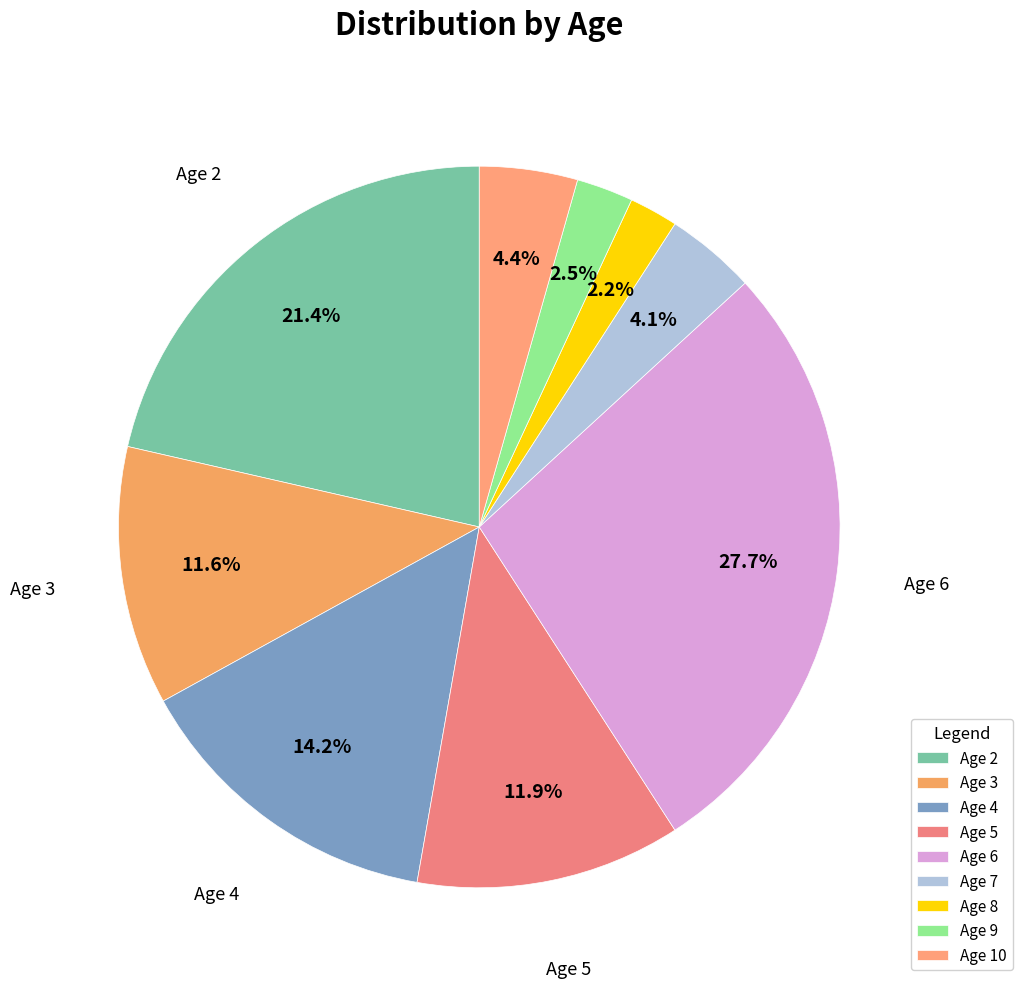

To the nearest percent, what is the average slice percentage?

11%